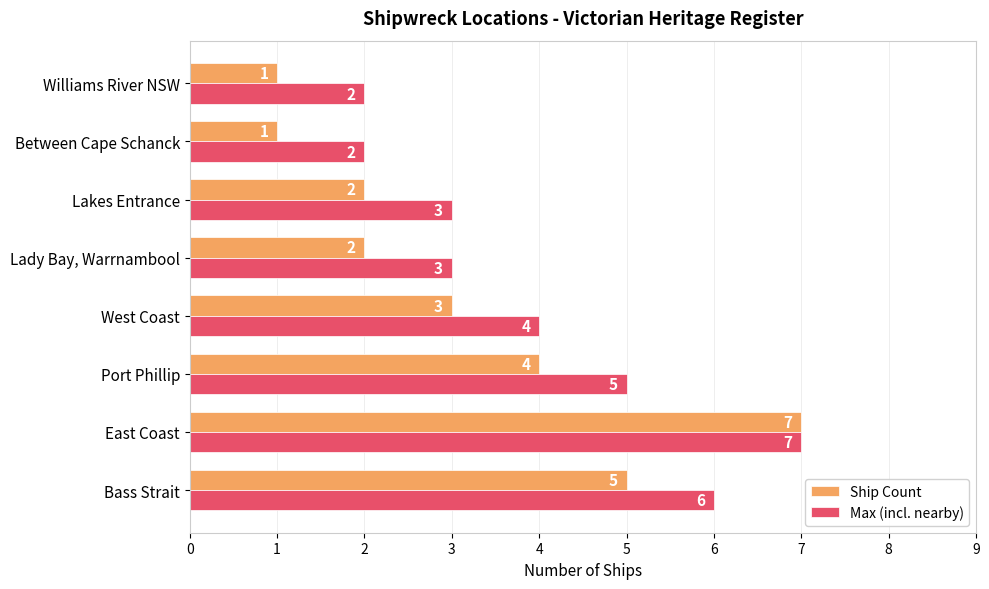

Rank the series at Bass Strait from highest to lowest value.

Max (incl. nearby), Ship Count